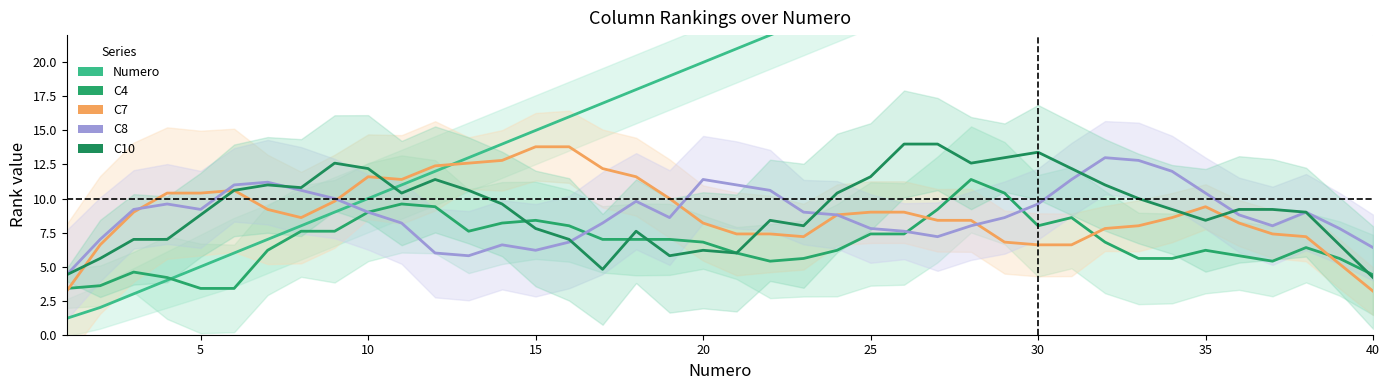

True or false: C10 has more than 1 interior local peaks.

True